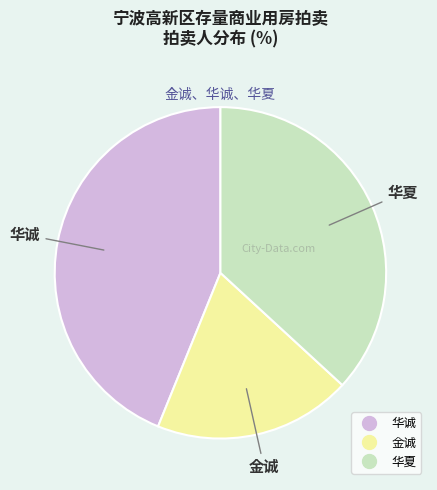

Which slice is the largest?

华诚